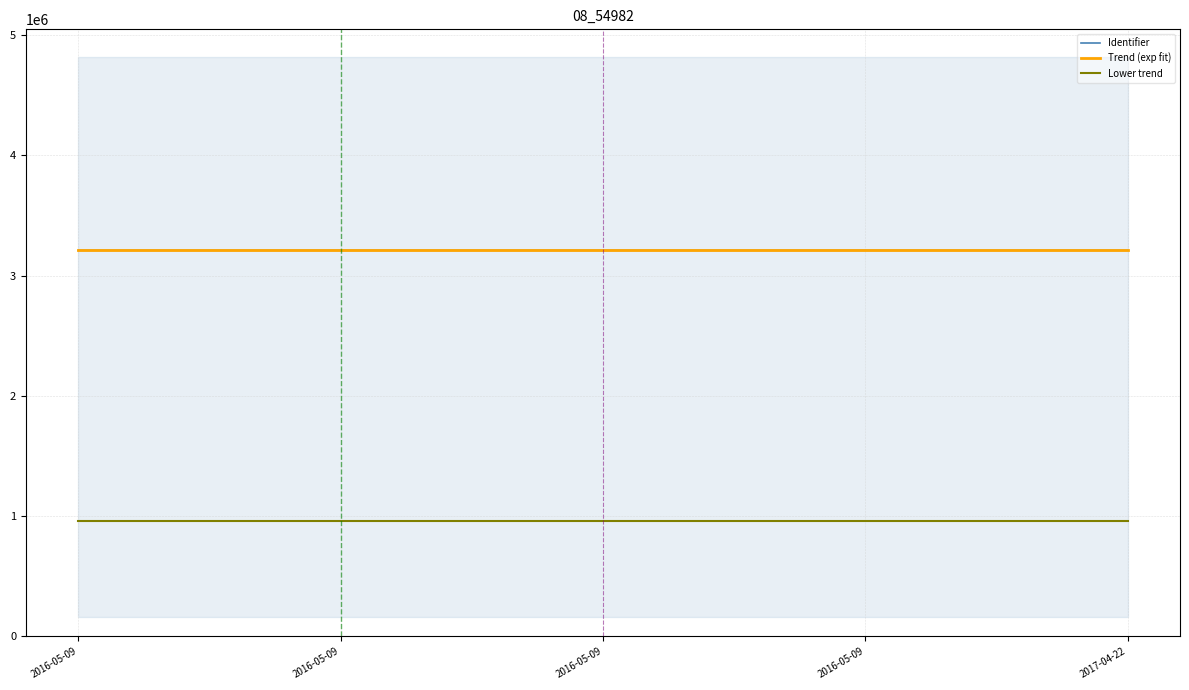

At which category does the chart reach its peak across all series?

2017-04-22